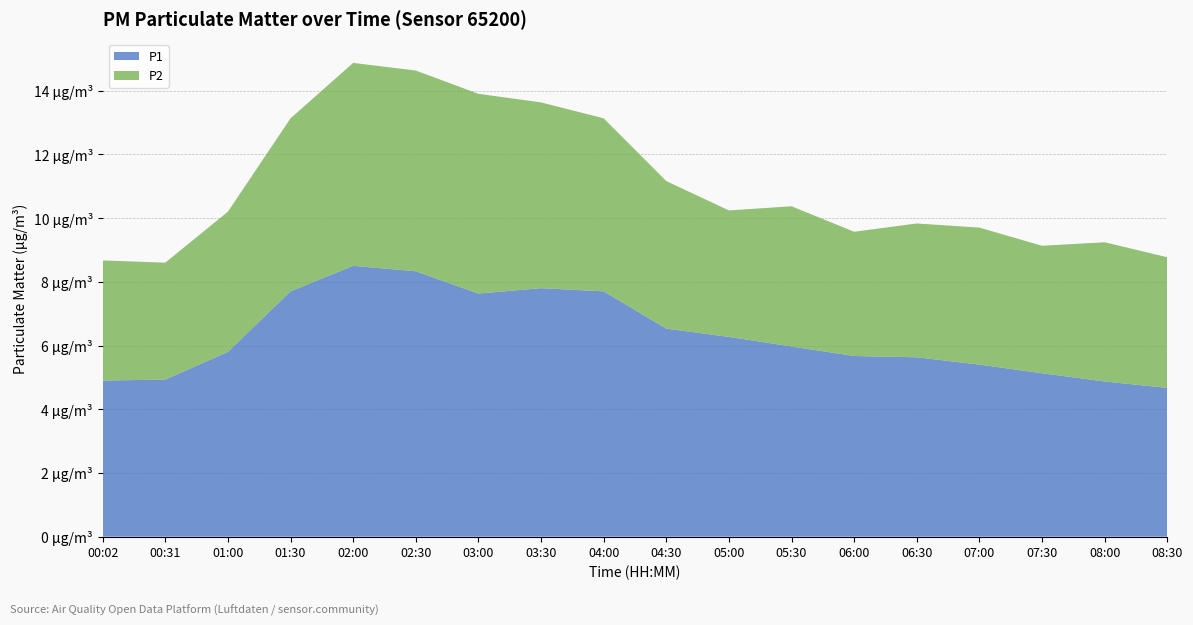

Reading left to right, what are all the values shown in this chart?

P1: 4.9	4.9	5.8	7.7	8.5	8.3	7.6	7.8	7.7	6.5	6.3	6.0	5.7	5.6	5.4	5.1	4.9	4.7
P2: 3.8	3.7	4.4	5.4	6.4	6.3	6.3	5.8	5.4	4.6	4.0	4.4	3.9	4.2	4.3	4.0	4.4	4.1